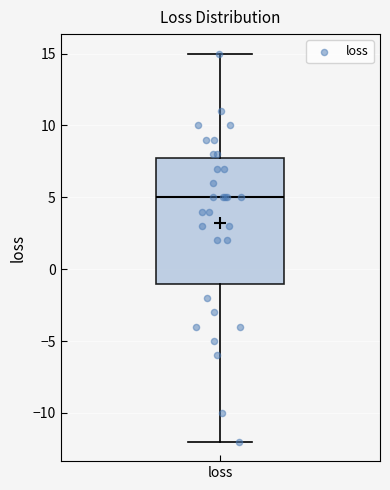

Read this box plot against the y-axis: the position of the median line, the range covered by the box, and the ends of both whiskers. The values are not printed on the chart, so give them approximately, as read against the axis.

median 5, box -1 to 8, whiskers -12 to 15